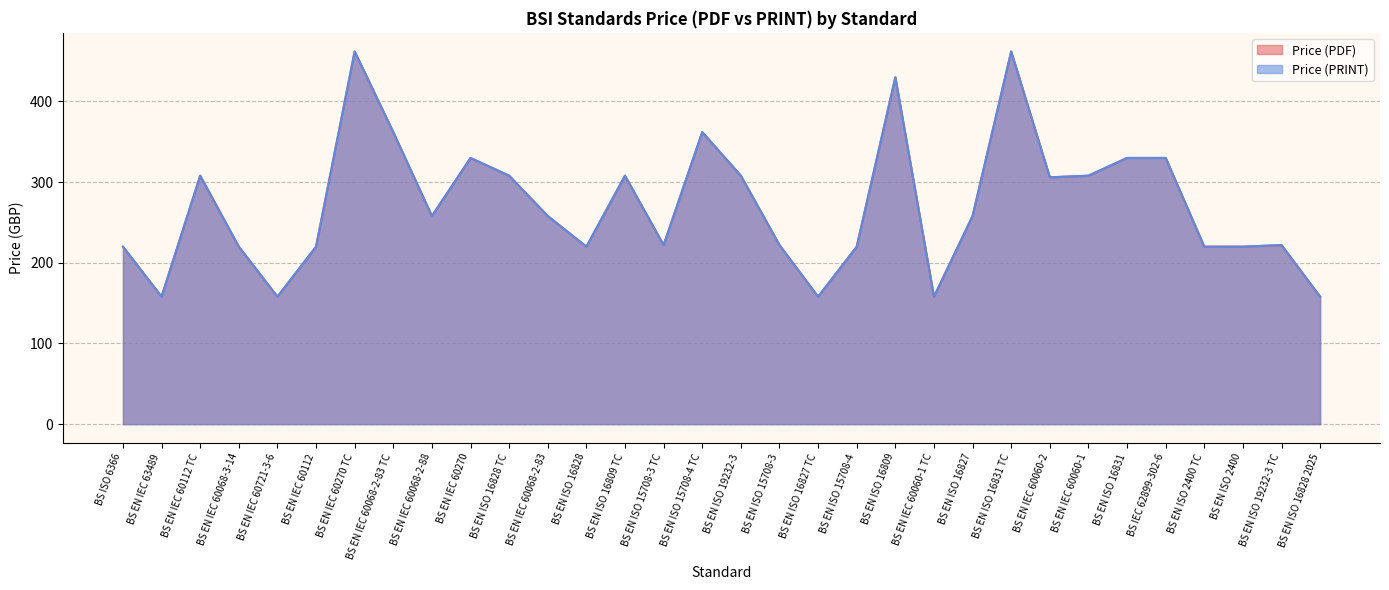

How many series are shown in this chart?

2